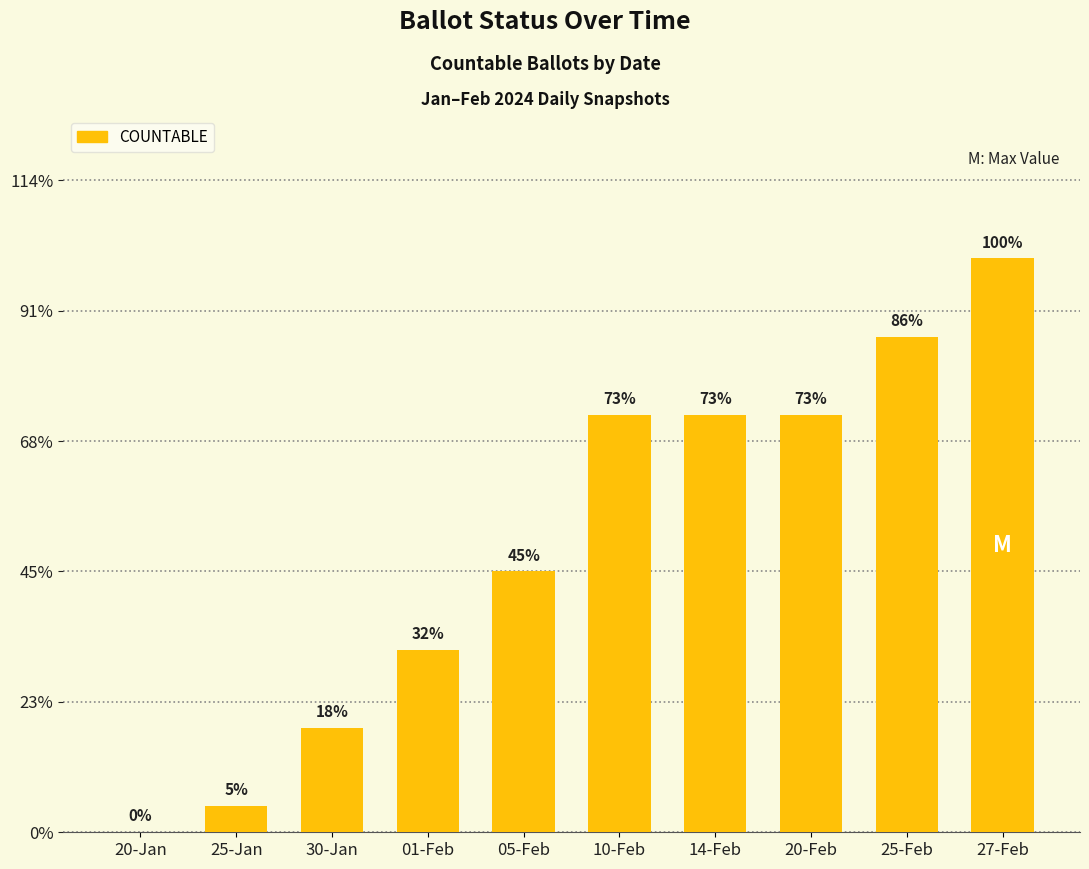

Are the bars horizontal?

No